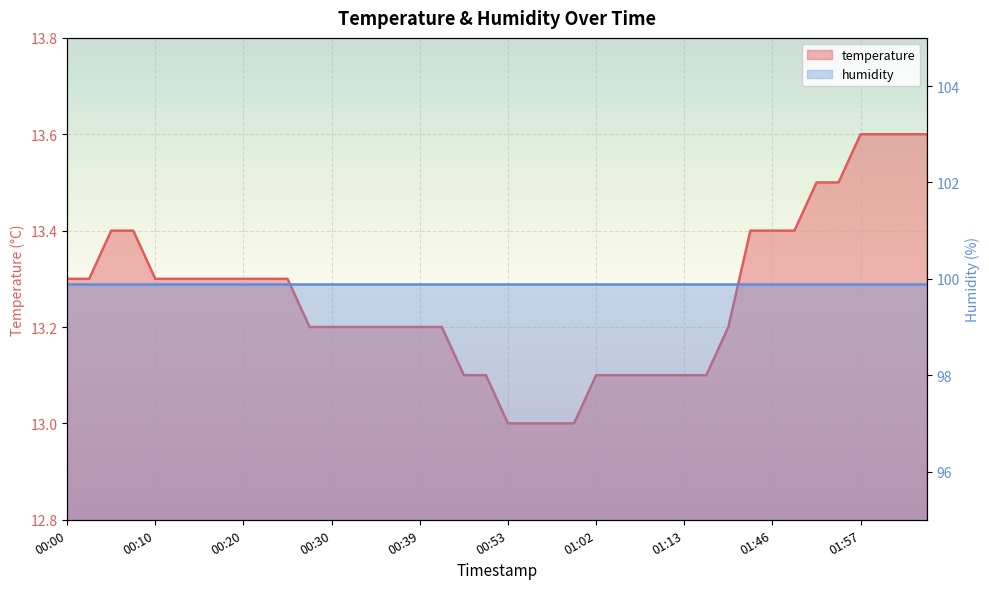

The value at 00:55 is 13.0. True or false?

True